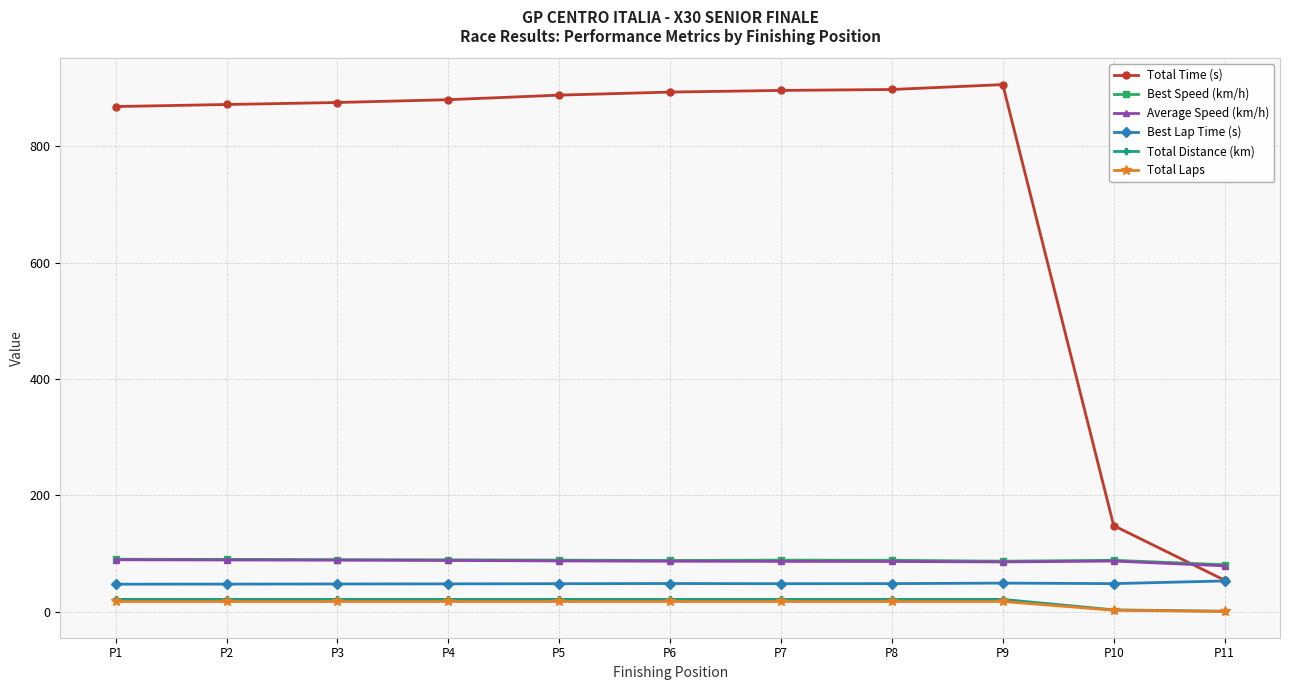

Which series has the largest range (max minus min)?

Total Time (s)